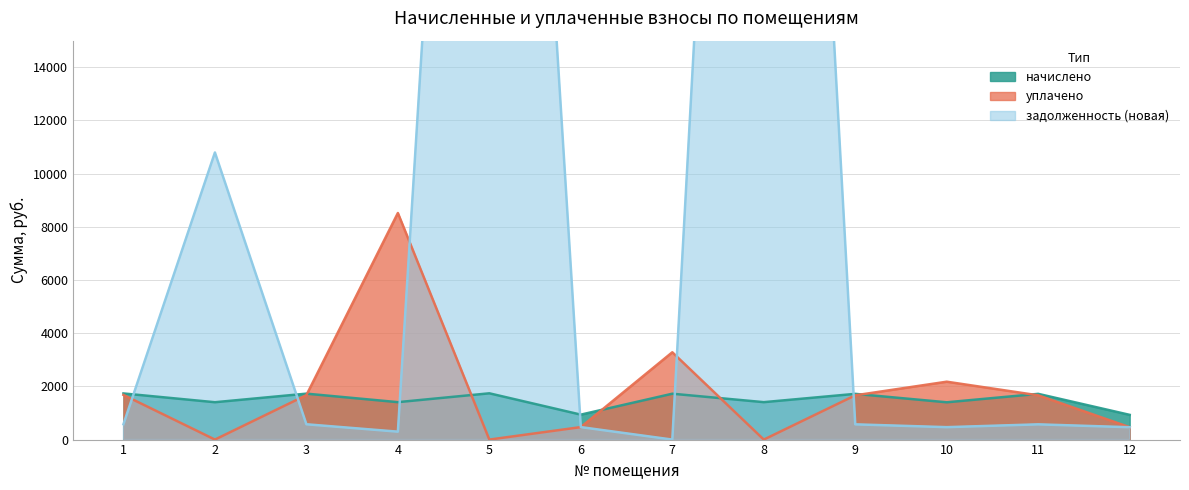

Is the value of уплачено at 4 greater than the value of начислено at 11?

Yes